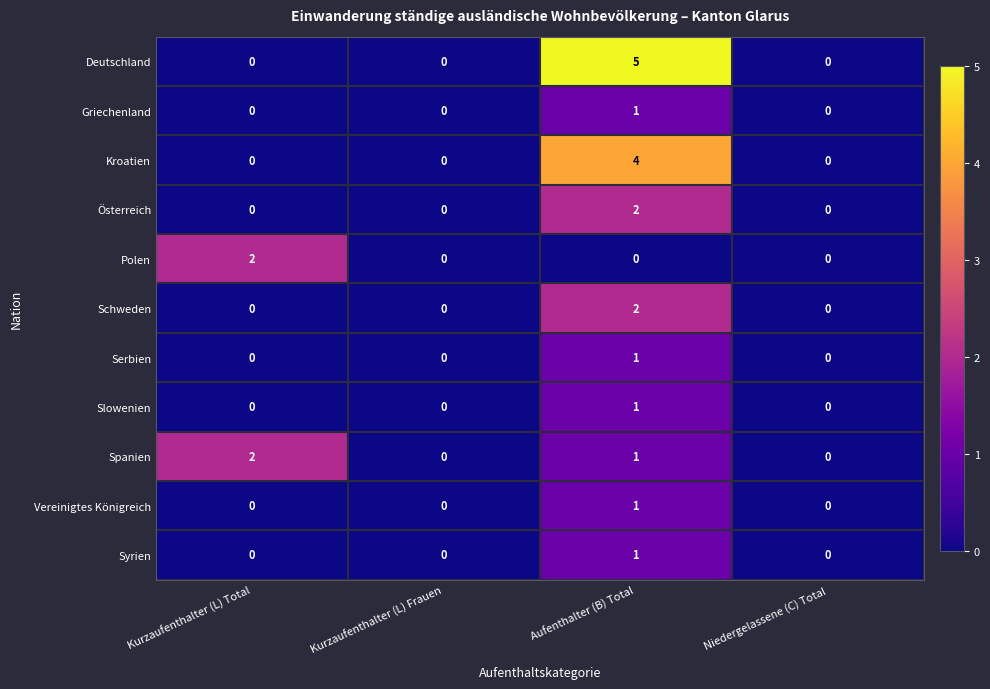

Which series changed the most between Kurzaufenthalter (L) Frauen and Aufenthalter (B) Total?

Deutschland